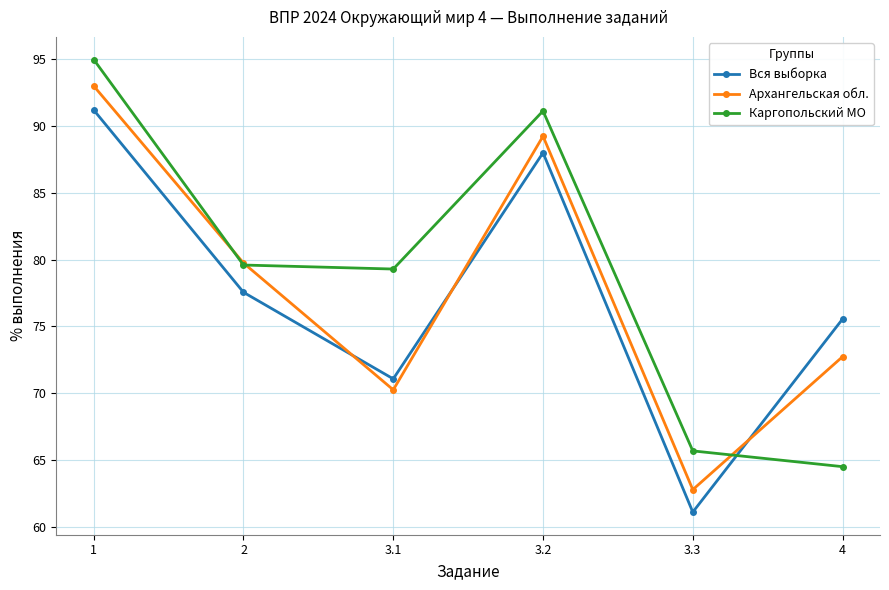

Rank the categories by Вся выборка value from highest to lowest.

1, 3.2, 2, 4, 3.1, 3.3